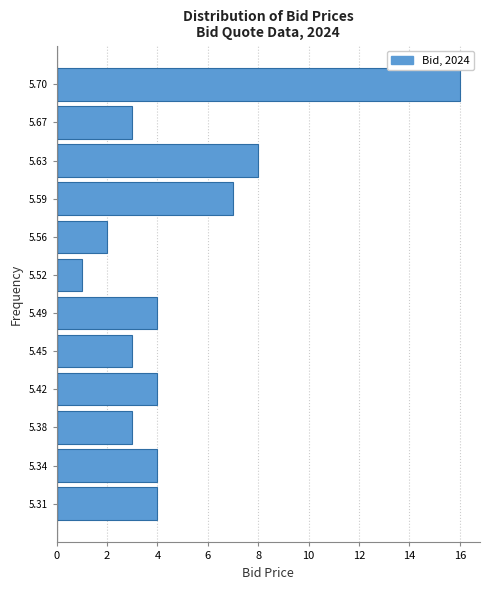

Reading bottom to top, transcribe this chart: for each bar, give the range it covers on the y-axis and its length. Neither the bar edges nor the lengths are printed on the chart, so give them approximately, as read against the axes.

5.290 to 5.325: 4
5.325 to 5.360: 4
5.360 to 5.400: 3
5.400 to 5.435: 4
5.435 to 5.470: 3
5.470 to 5.505: 4
5.505 to 5.540: 1
5.540 to 5.575: 2
5.575 to 5.615: 7
5.615 to 5.650: 8
5.650 to 5.685: 3
5.685 to 5.720: 16